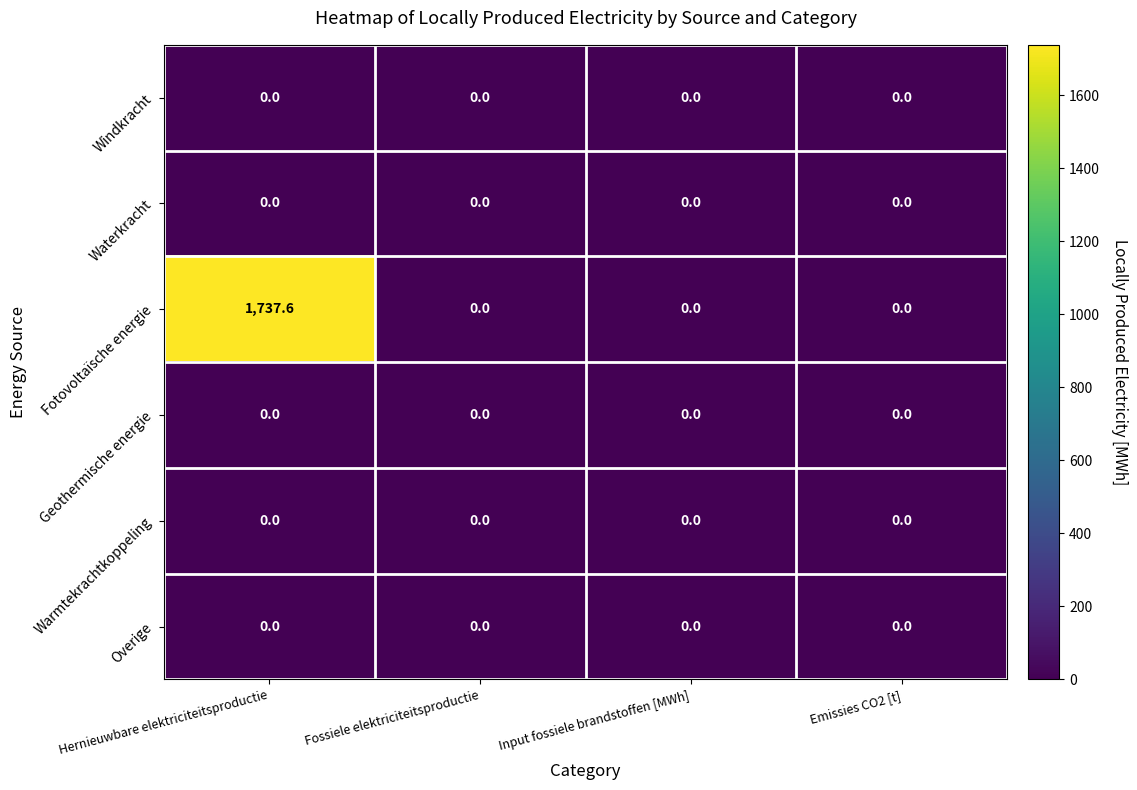

Which series has the largest range (max minus min)?

Fotovoltaïsche energie